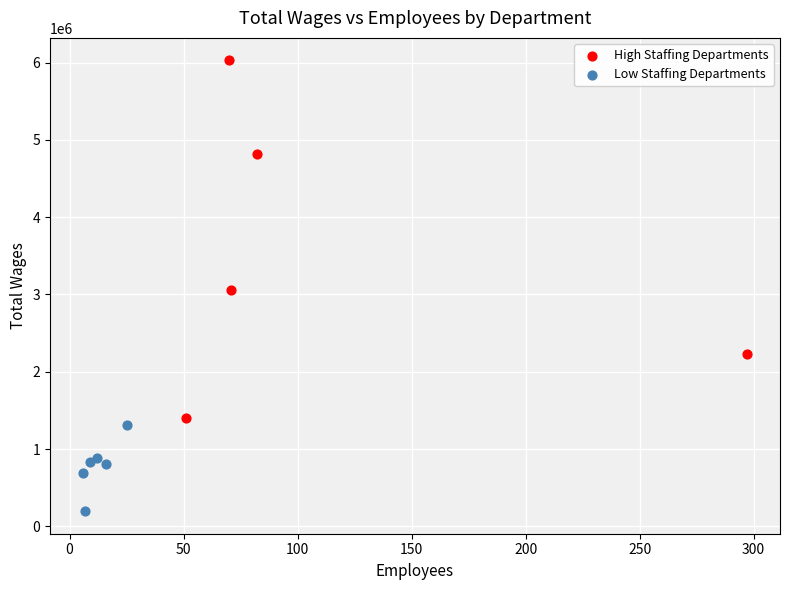

Which series contains the highest Y value?

High Staffing Departments